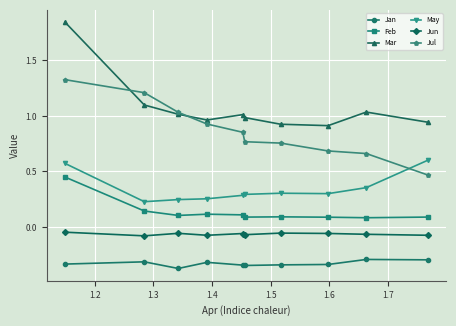

Which series has the largest range (max minus min)?

Mar